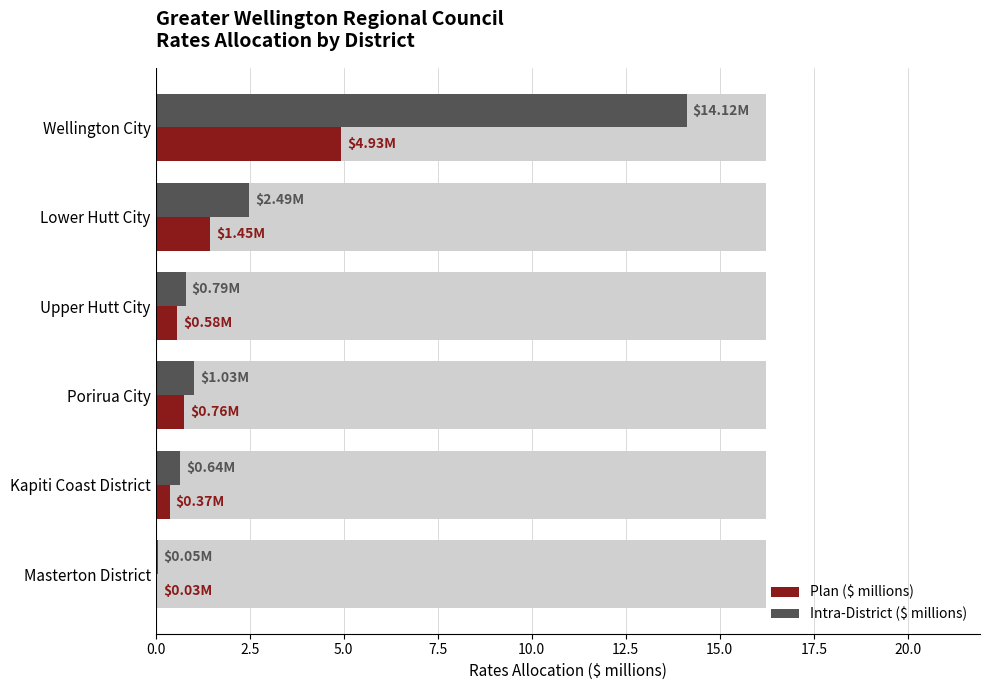

How many groups of bars are there?

6